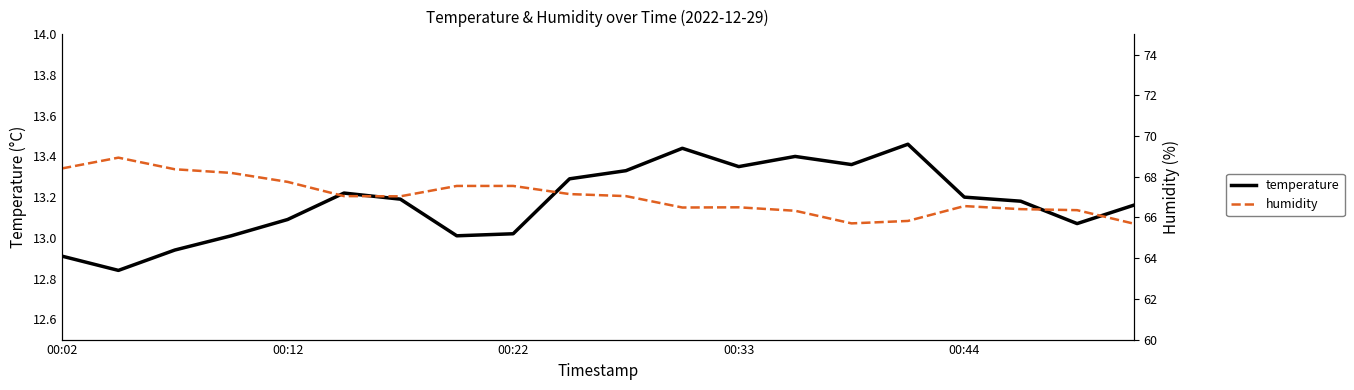

The humidity series shows 67.5 at 00:22. True or false?

True